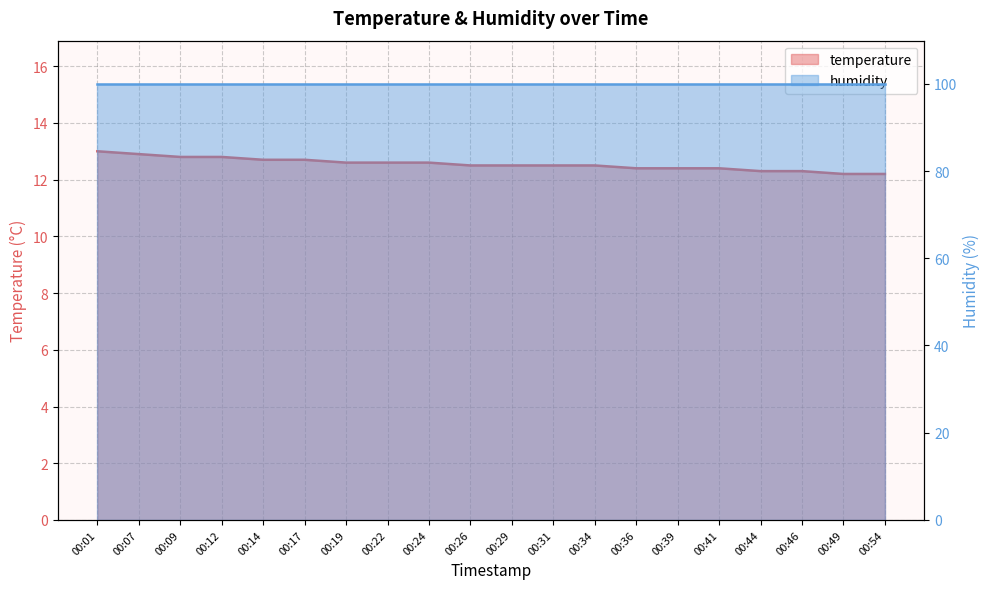

List the labels in order of value, smallest first.

00:49, 00:54, 00:44, 00:46, 00:36, 00:39, 00:41, 00:26, 00:29, 00:31, 00:34, 00:19, 00:22, 00:24, 00:14, 00:17, 00:09, 00:12, 00:07, 00:01